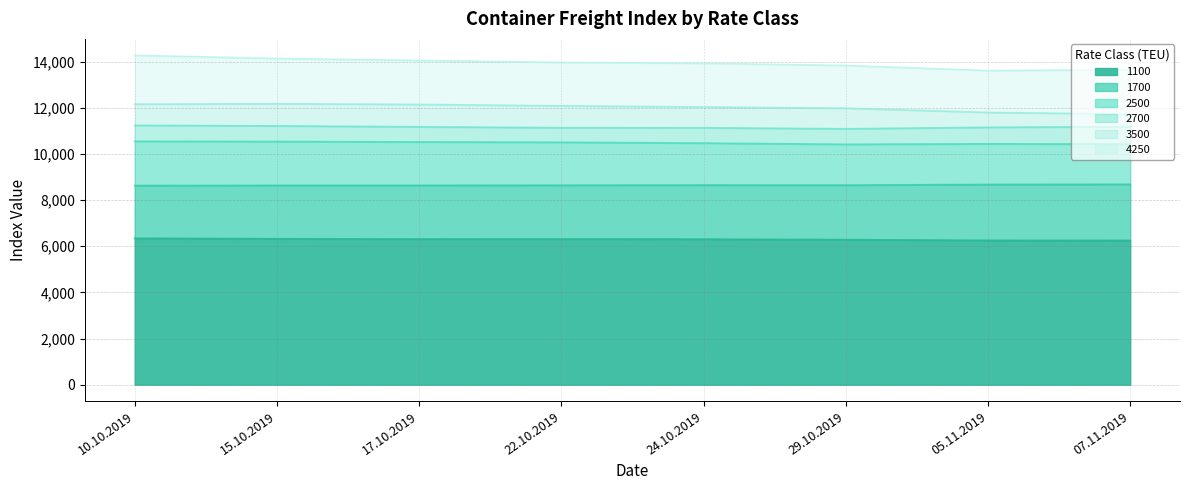

Between 29.10.2019 and 07.11.2019, which is larger?

29.10.2019